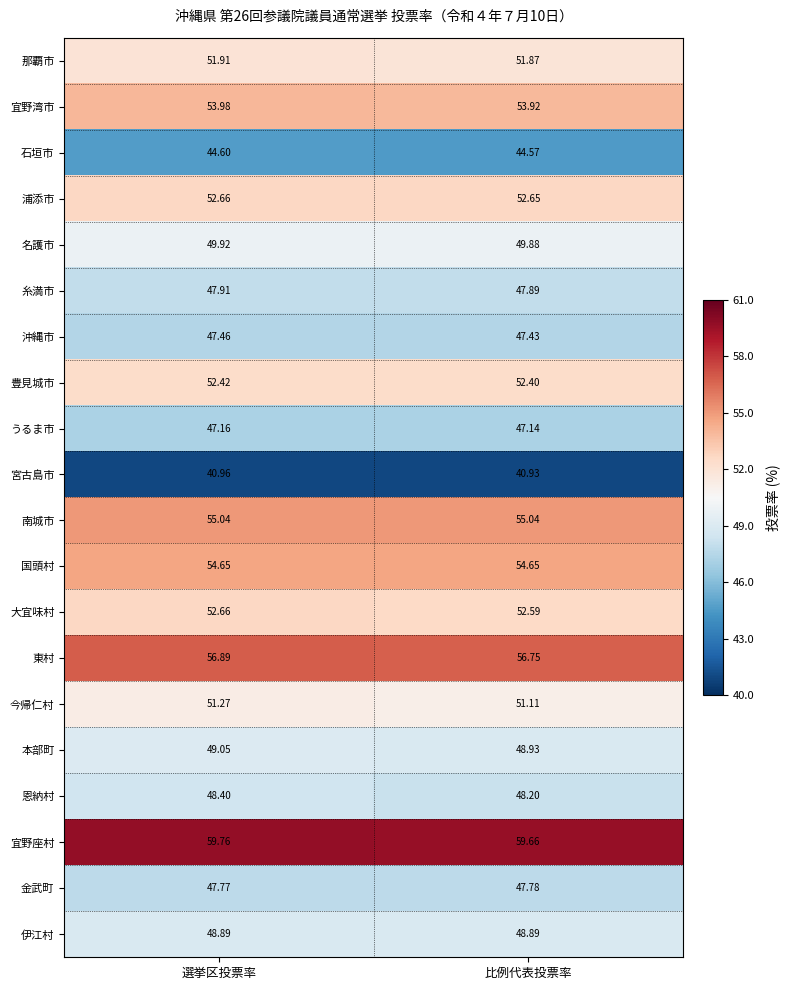

Which series has the largest total across all categories?

宜野座村